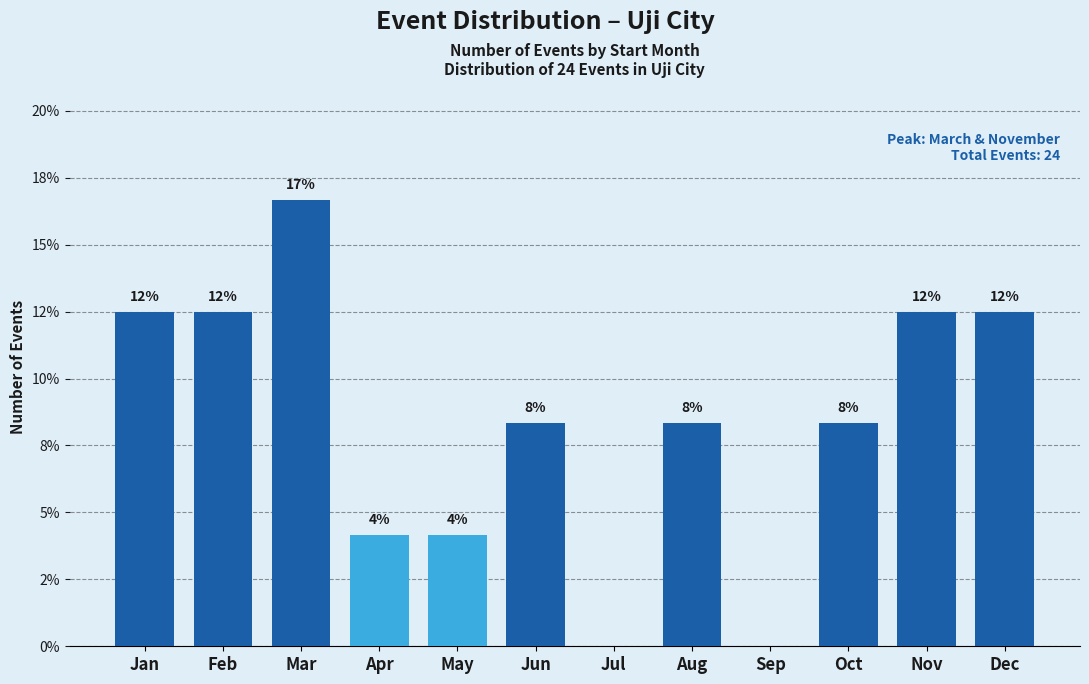

Are the bars horizontal?

No